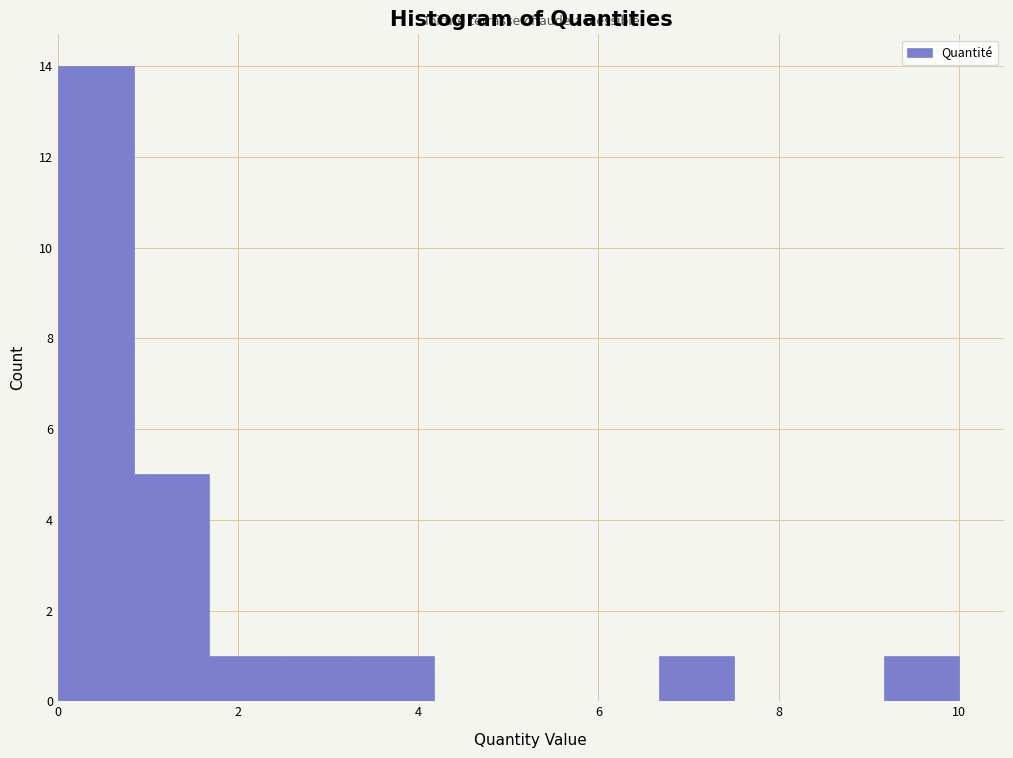

What is the height of the bar covering 0.0 to 0.8 on the x-axis? Neither the bar edges nor the heights are printed on the chart, so give them approximately, as read against the axes.

14